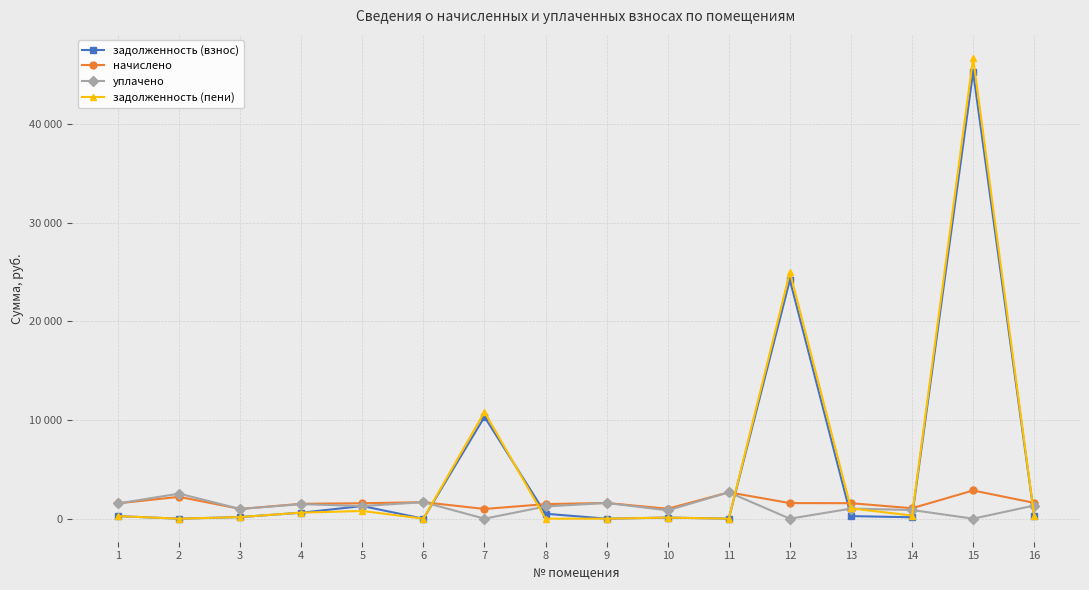

Which series ends up on top after the final intersection of задолженность (пени) and уплачено?

уплачено